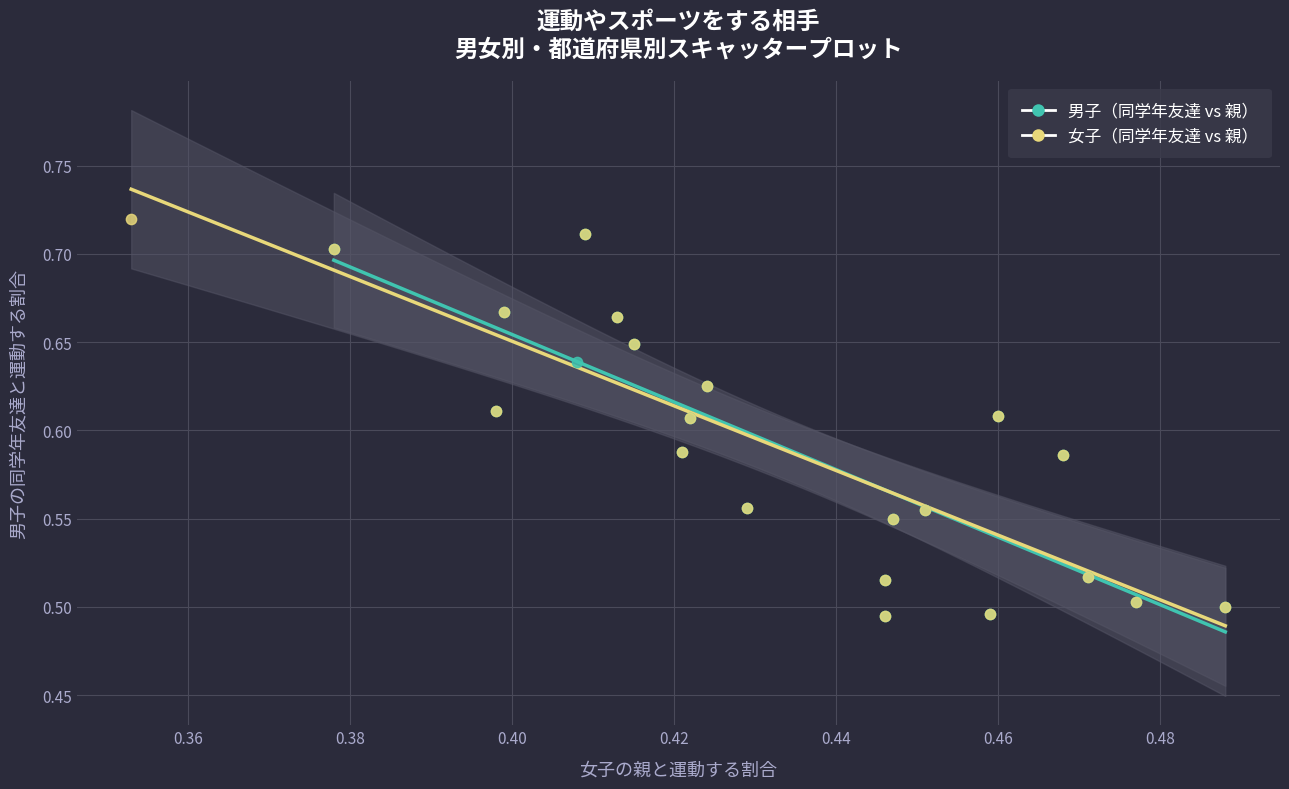

What are all the series names shown in the legend?

男子（同学年友達 vs 親）, 女子（同学年友達 vs 親）